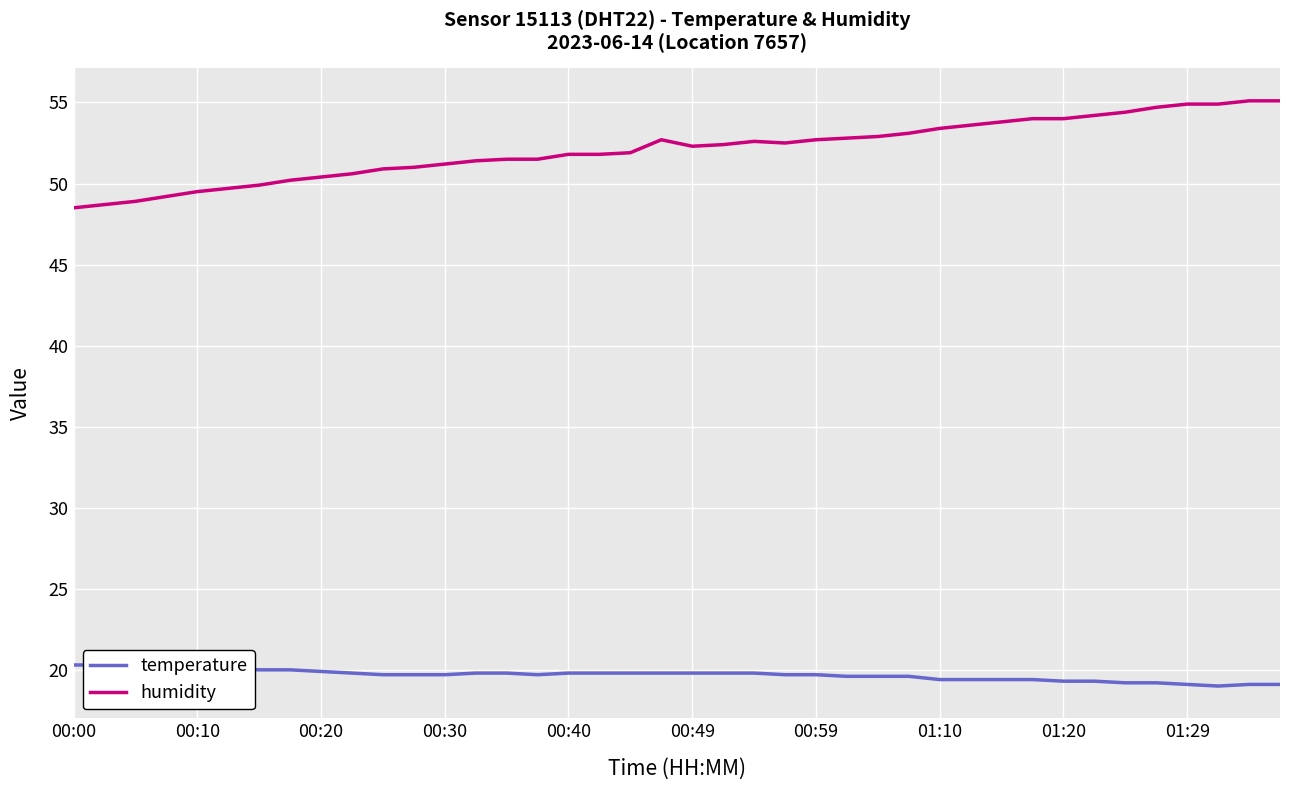

True or false: humidity and temperature cross at least once.

False